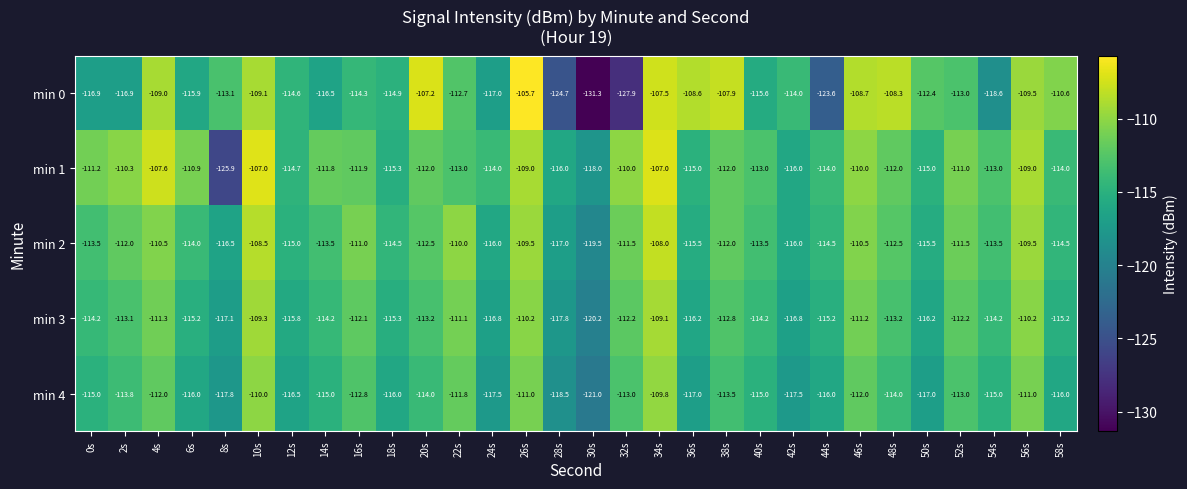

What is the lowest value of the min 2 series?

-119.5